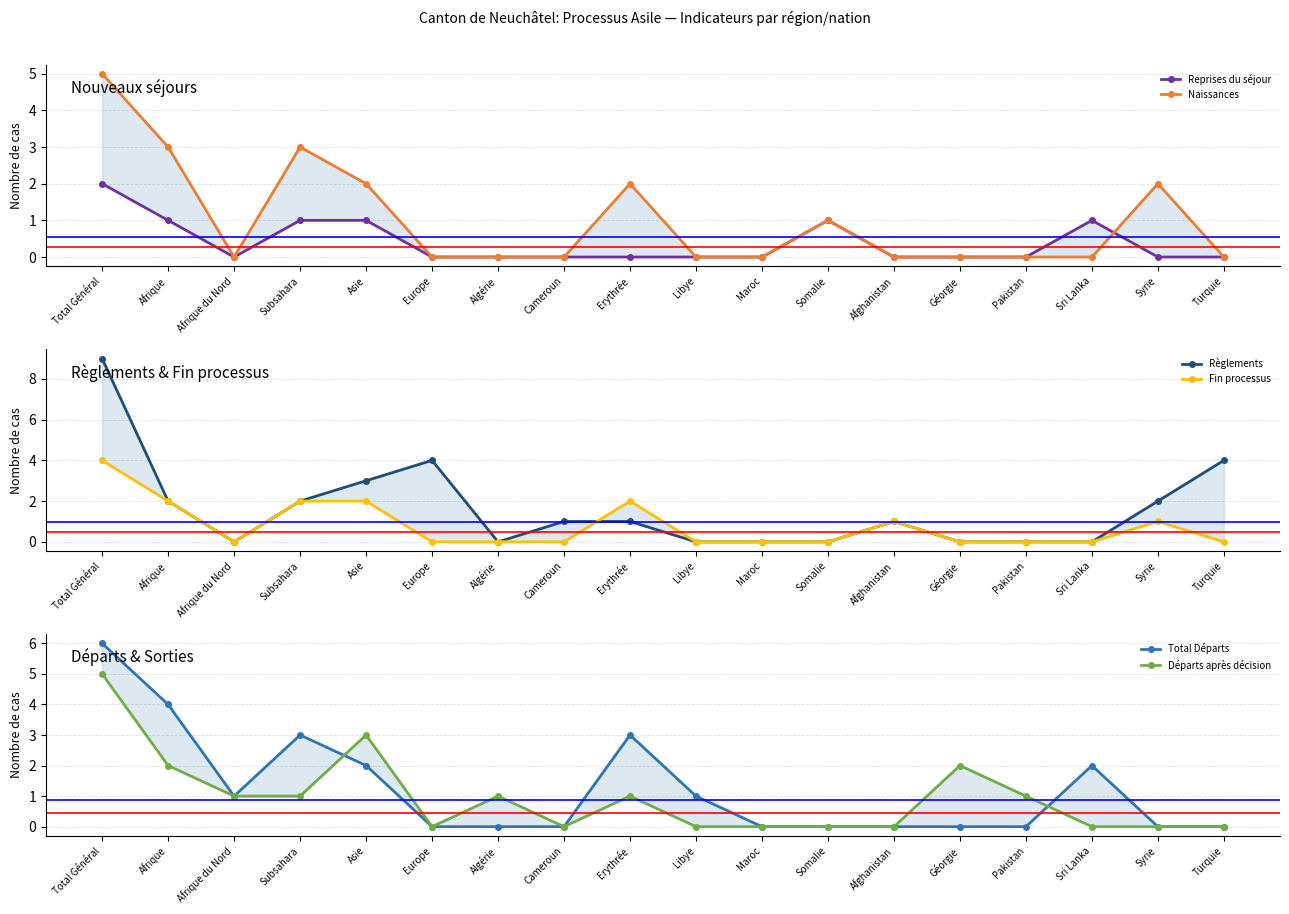

How many data points in Règlements are above 1?

7